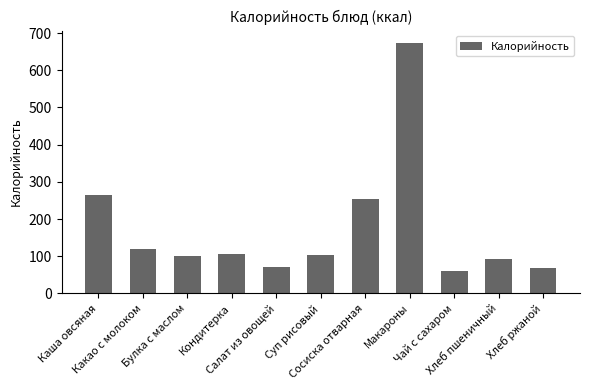

At which category does the chart reach its peak across all series?

Макароны